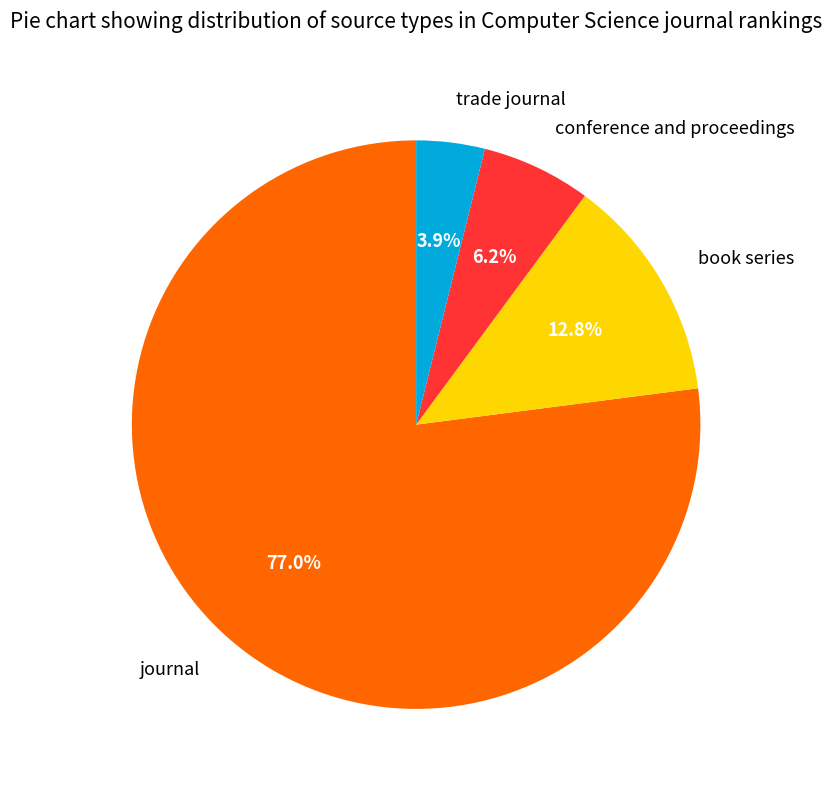

Between book series and conference and proceedings, which is larger?

book series